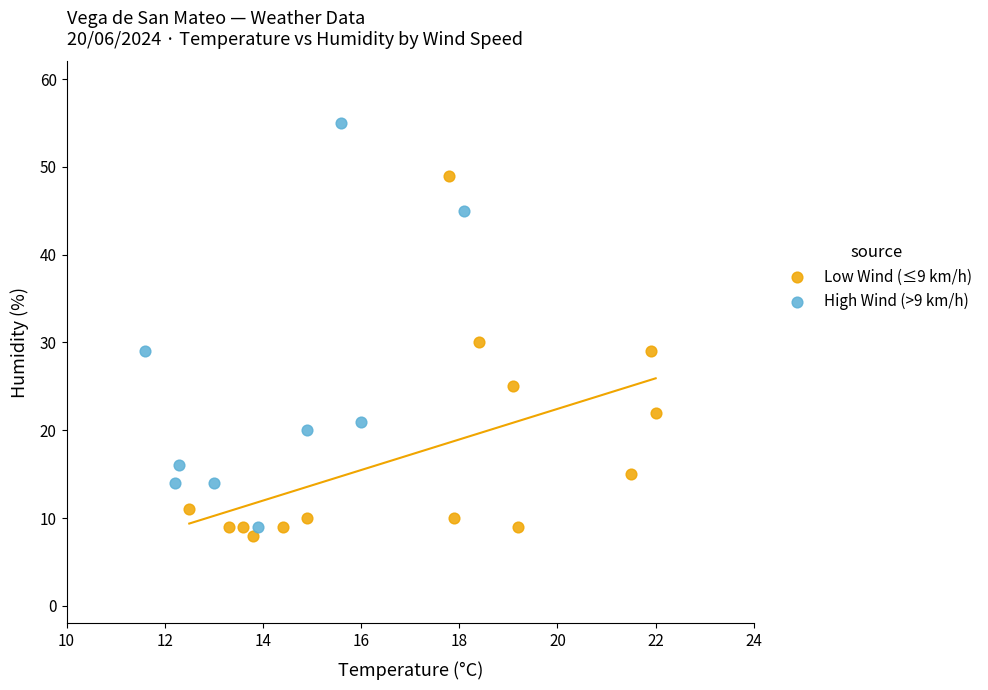

Which series has the widest spread of Y values?

High Wind (>9 km/h)